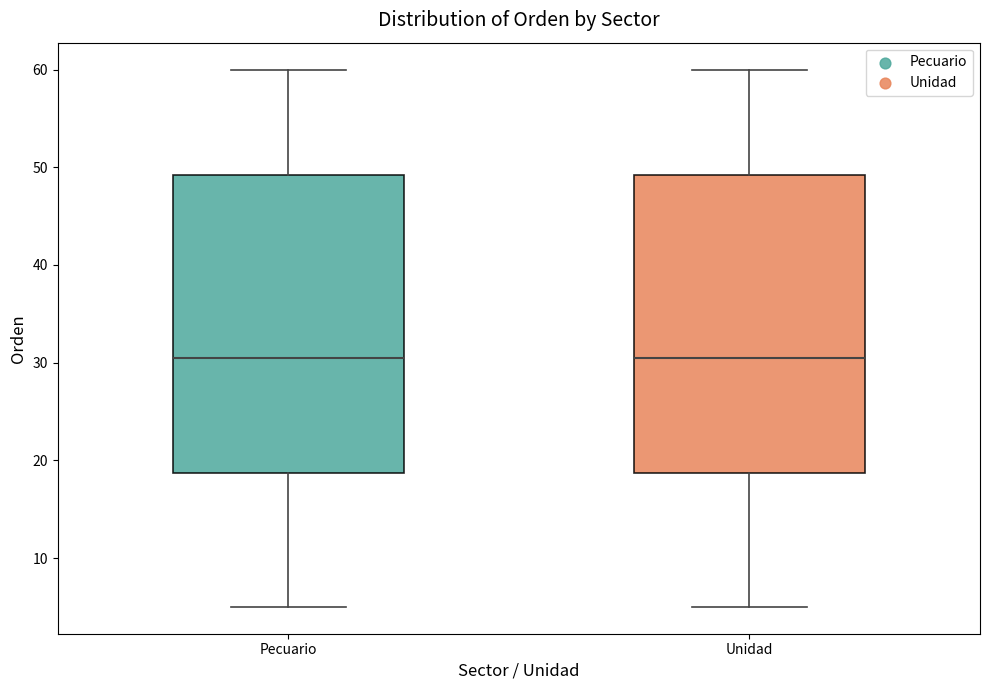

Reading left to right, transcribe this box plot: for each box, give where its median line is, the range the box spans, and where its two whiskers end, as read against the y-axis. The values are not printed on the chart, so give them approximately, as read against the axis.

Pecuario: median 31, box 19 to 49, whiskers 5 to 60
Unidad: median 31, box 19 to 49, whiskers 5 to 60